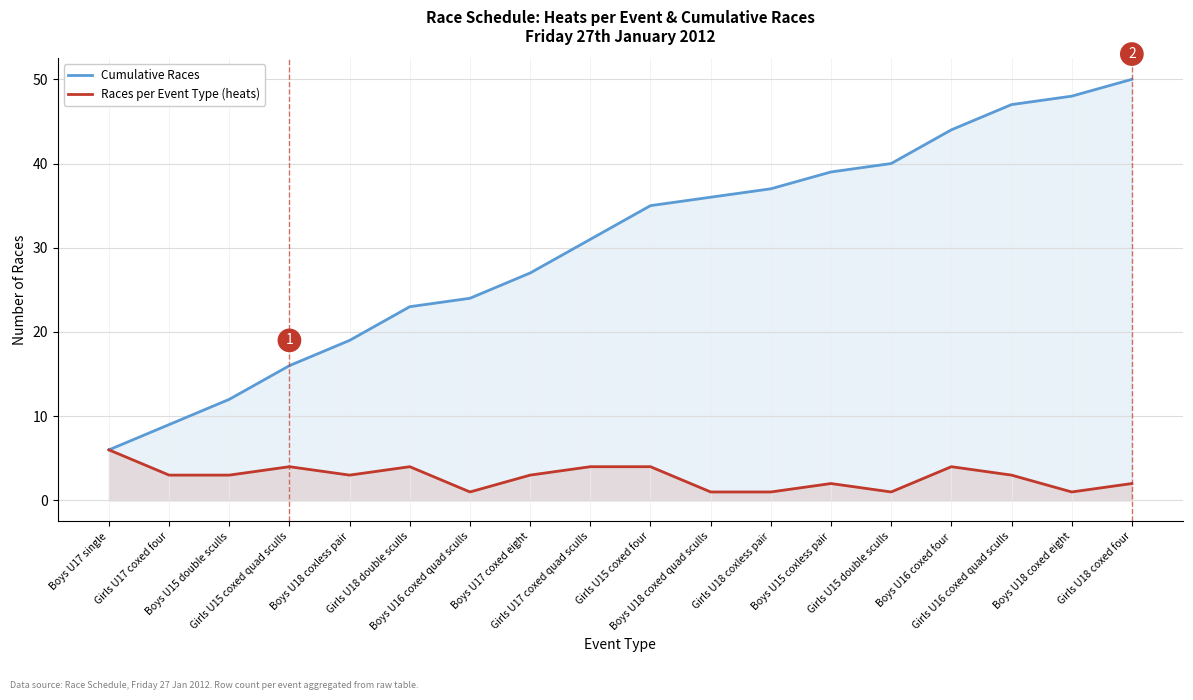

How many lines are shown in the chart?

2